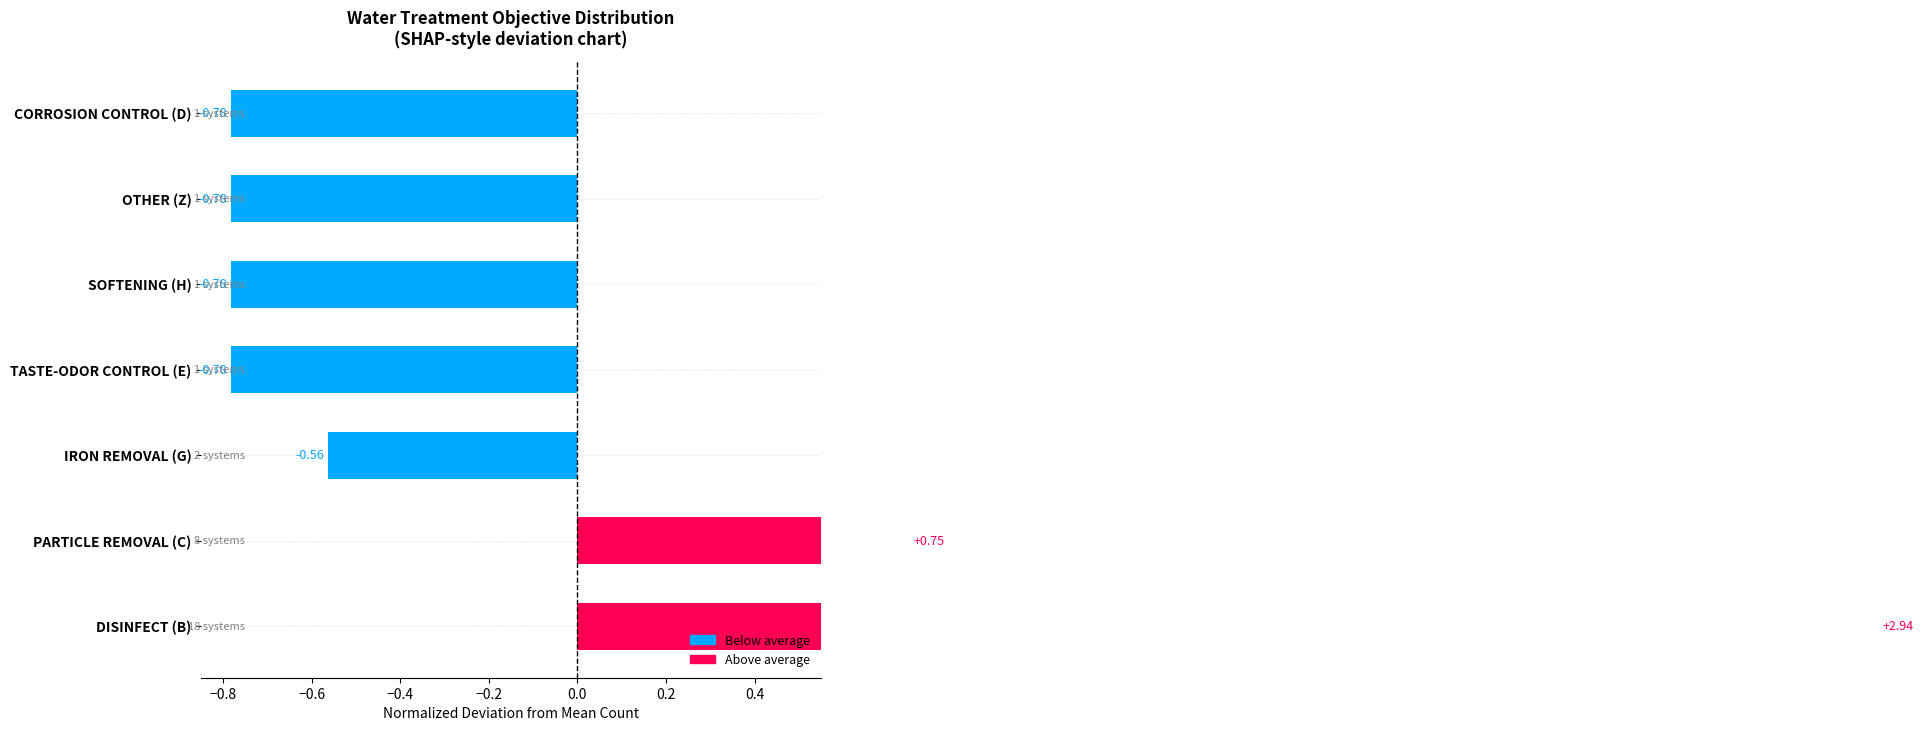

The value at IRON REMOVAL (G) is -1.0. True or false?

False